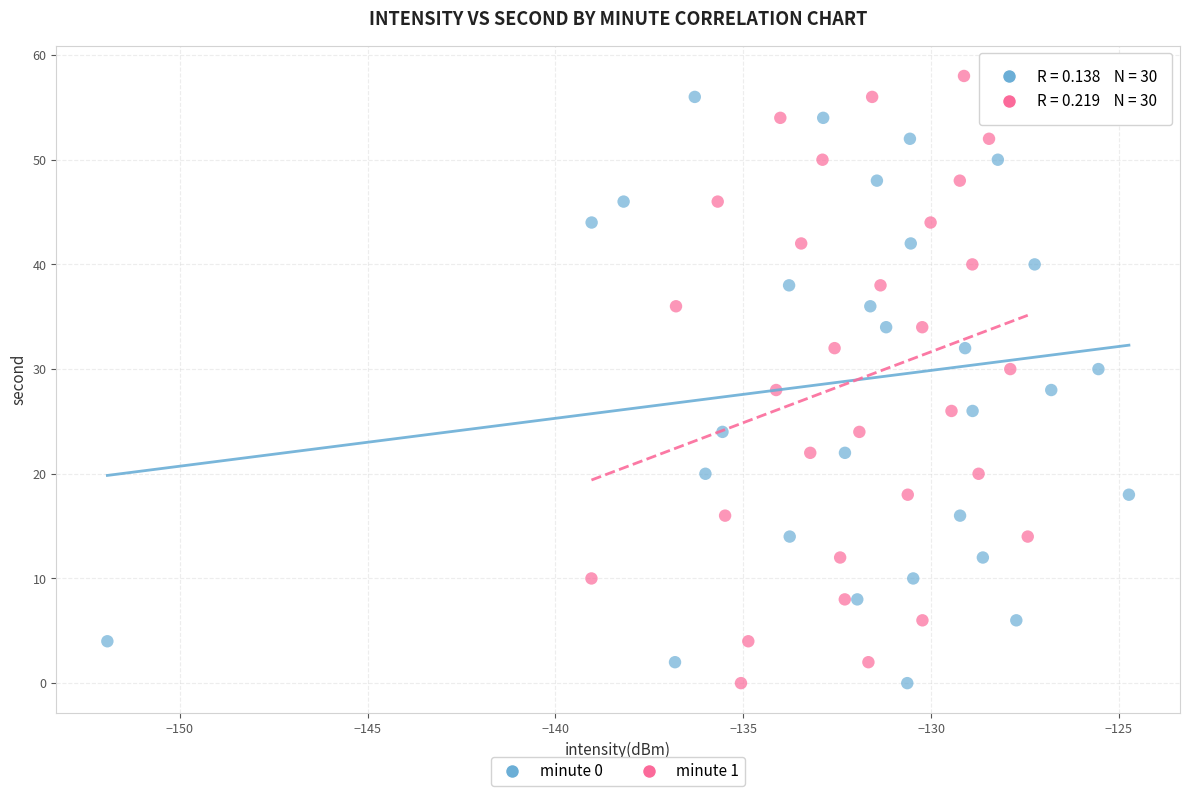

What are all the series names shown in the legend?

minute 0, minute 1